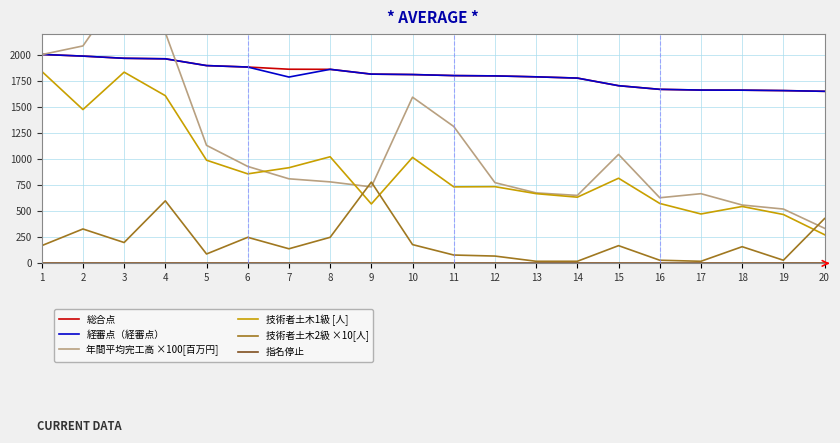

List the labels in order of 指名停止 value, smallest first.

1, 2, 3, 4, 5, 6, 7, 8, 9, 10, 11, 12, 13, 14, 15, 16, 17, 18, 19, 20